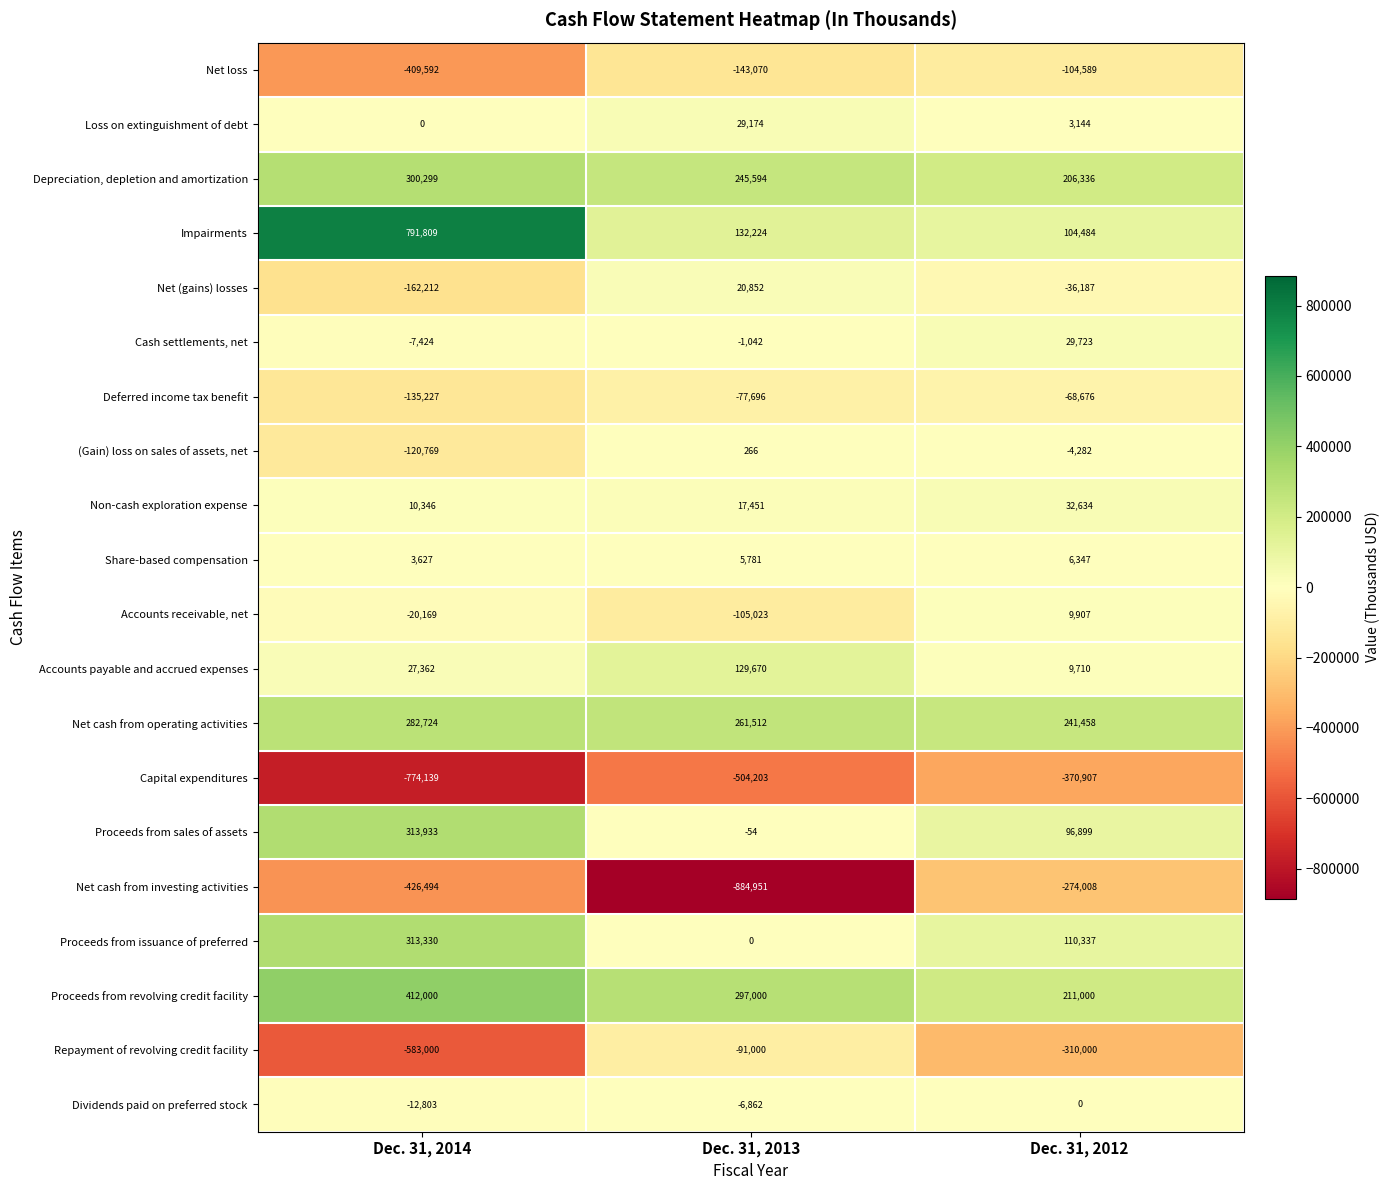

What is the difference between the maximum and minimum values in the Capital expenditures series?

403232